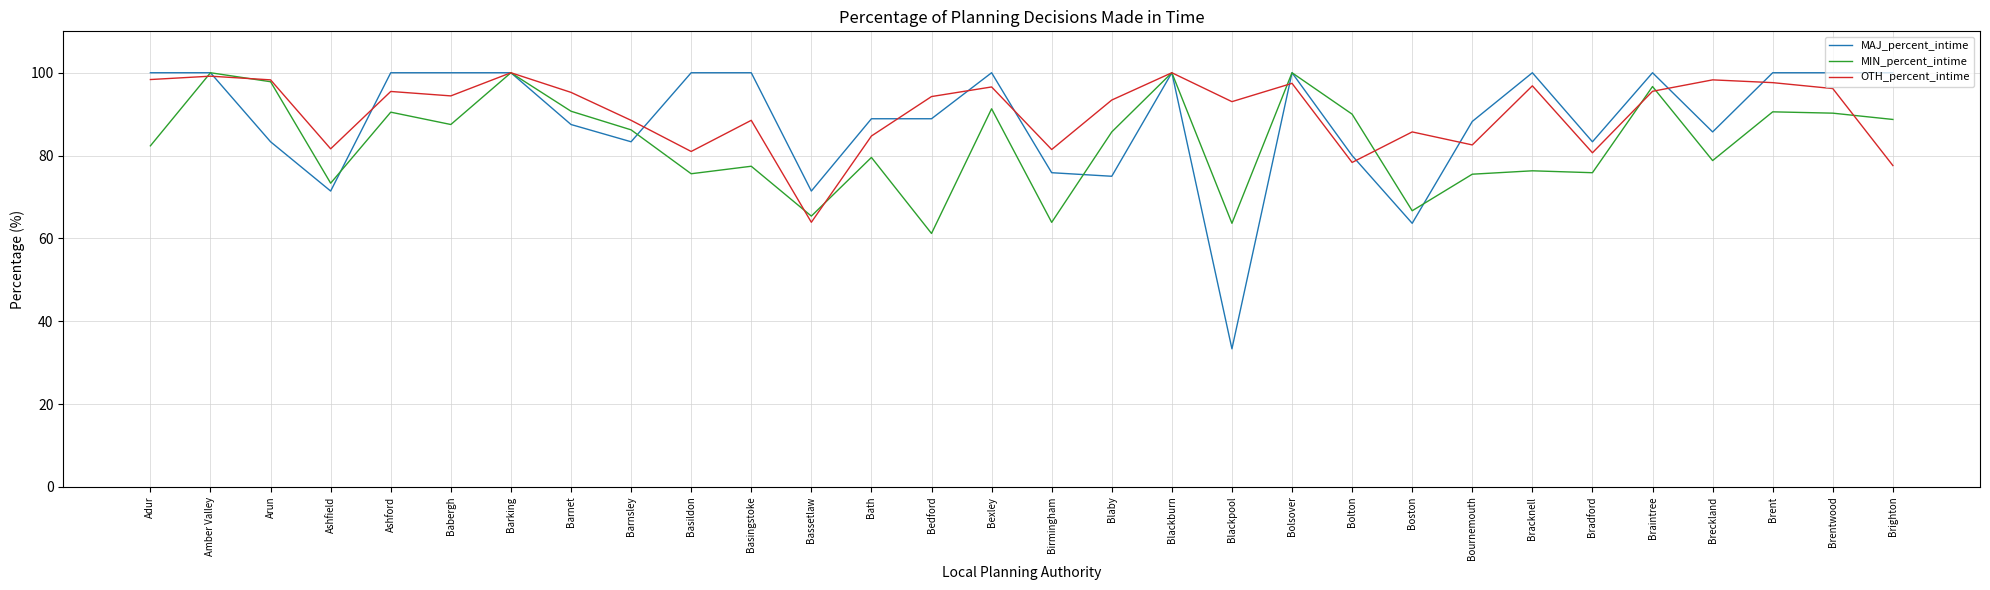

After their last crossing, which series has the higher values: OTH_percent_intime or MAJ_percent_intime?

MAJ_percent_intime